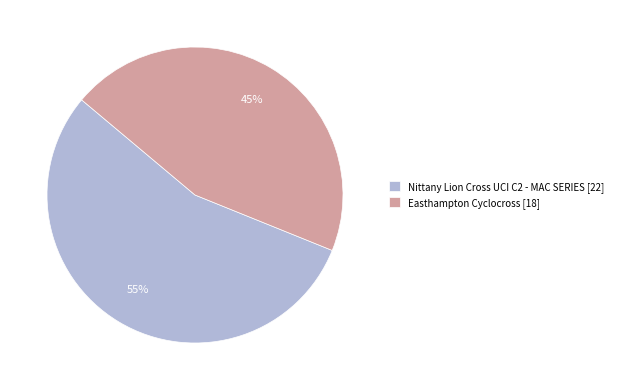

Does any single category account for the majority?

Yes